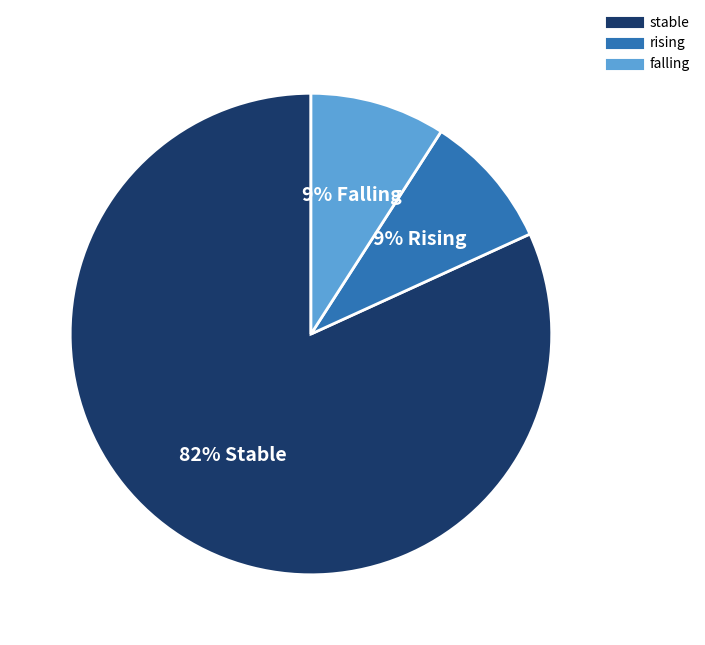

To the nearest percent, what is the average slice percentage?

33%